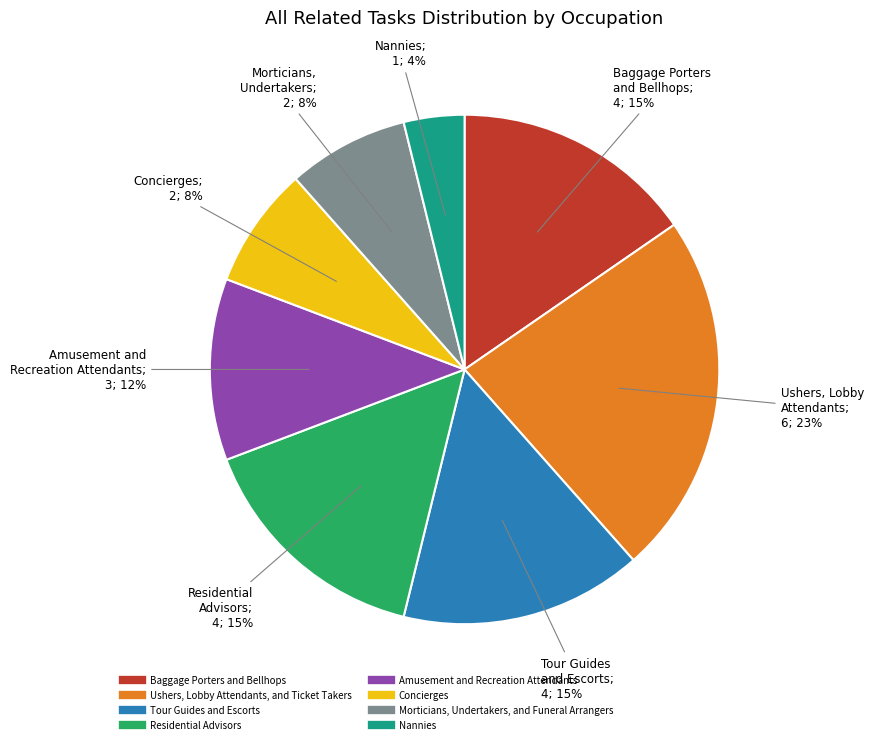

Which slice is the smallest?

Nannies